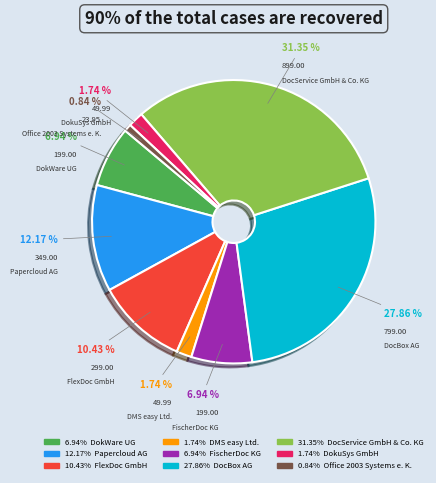

Is there any slice that represents more than half of the pie?

No